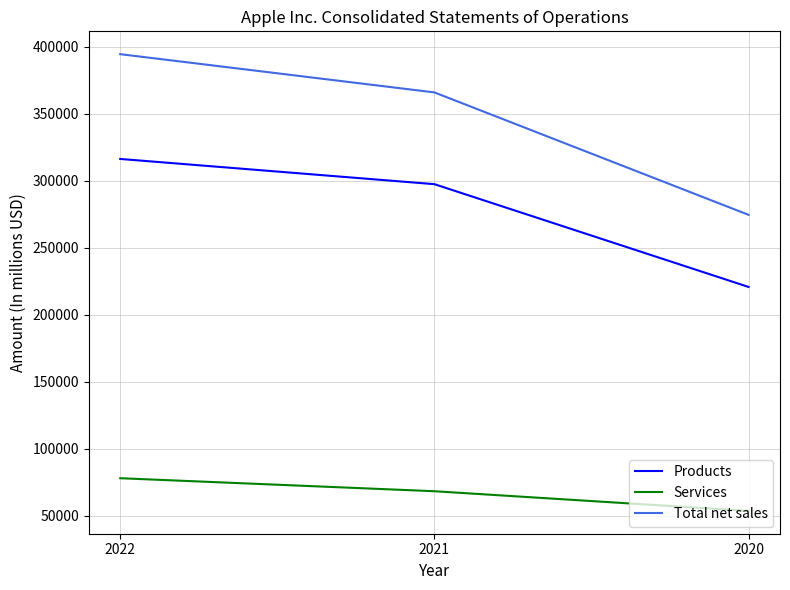

Reading left to right, extract all data points from this chart.

Products: 2022=316199	2021=297392	2020=220747
Services: 2022=78129	2021=68425	2020=53768
Total net sales: 2022=394328	2021=365817	2020=274515